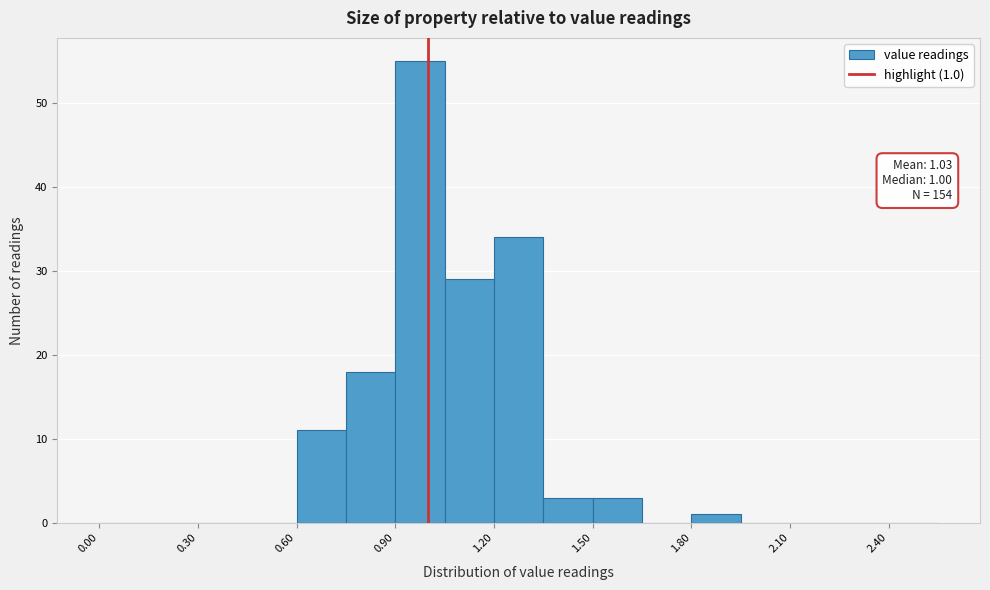

Read against the x-axis, roughly where is the centre of the tallest bar?

1.00